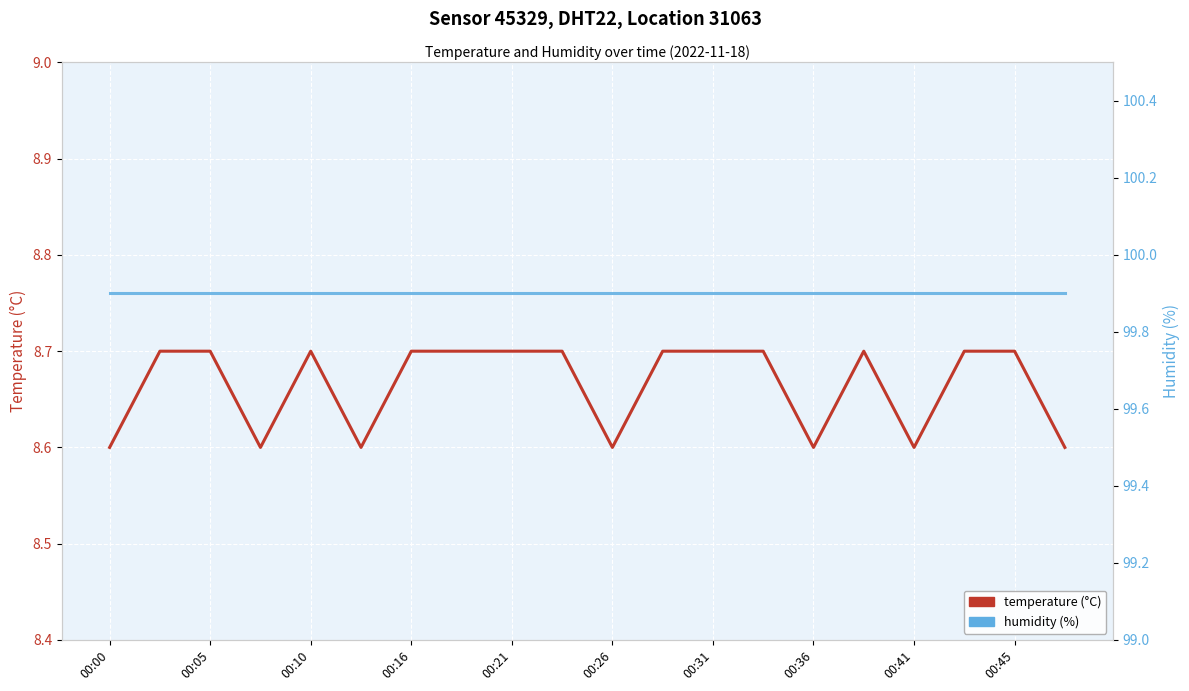

The temperature series shows 11.6 at 00:45. True or false?

False